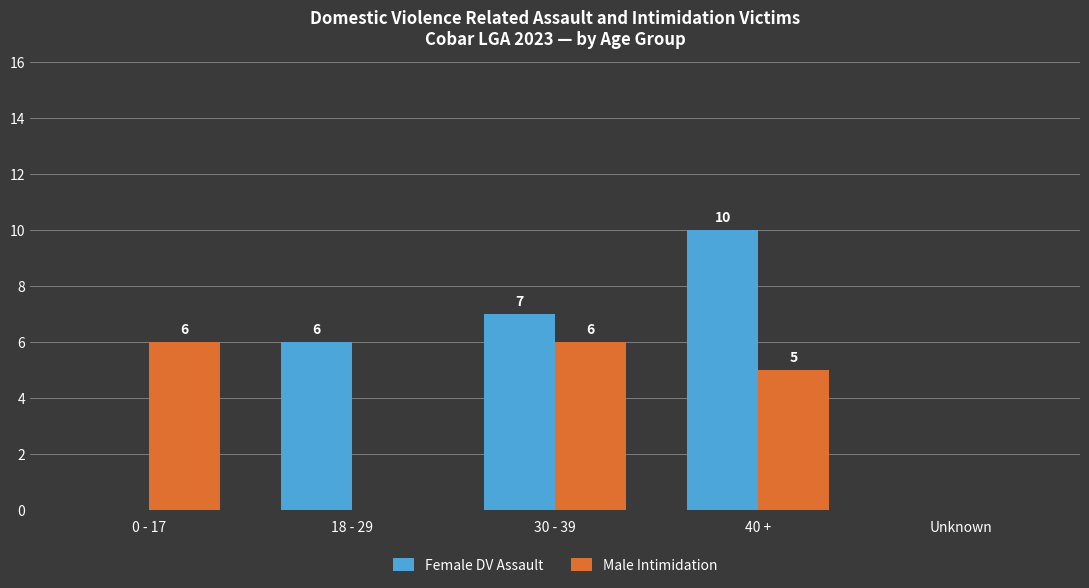

How many values in Male Intimidation are above zero?

3